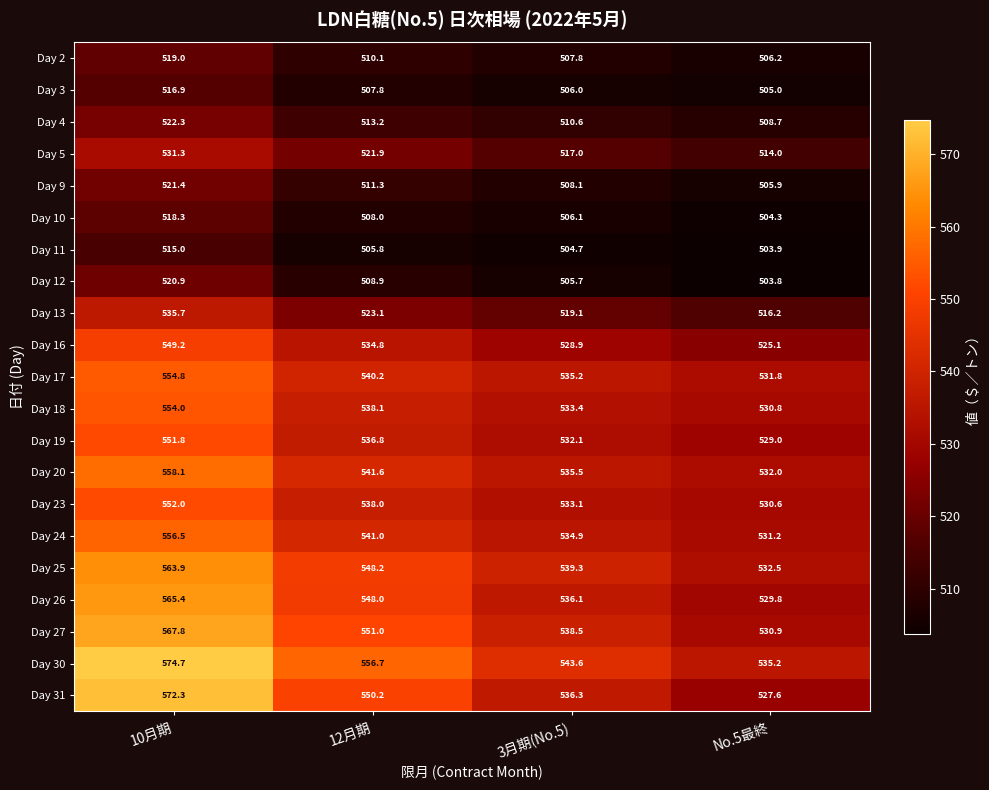

How many data points in Day 26 are less than 548?

2